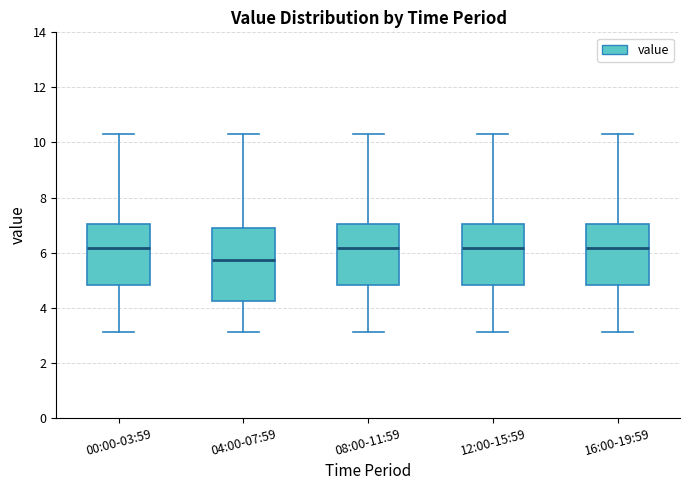

Which box is the tallest, from its lower edge to its upper edge?

04:00-07:59